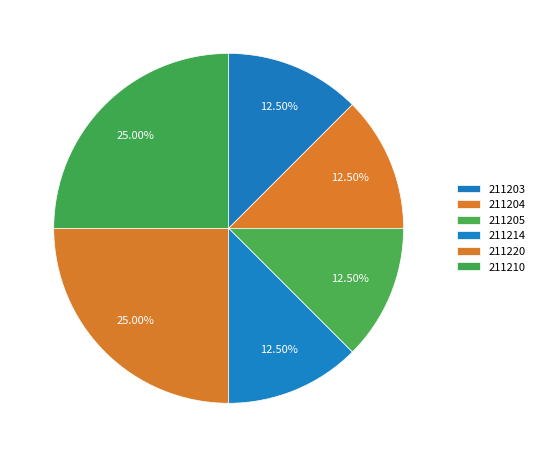

Is it true that 211204 is 20% of the pie?

False